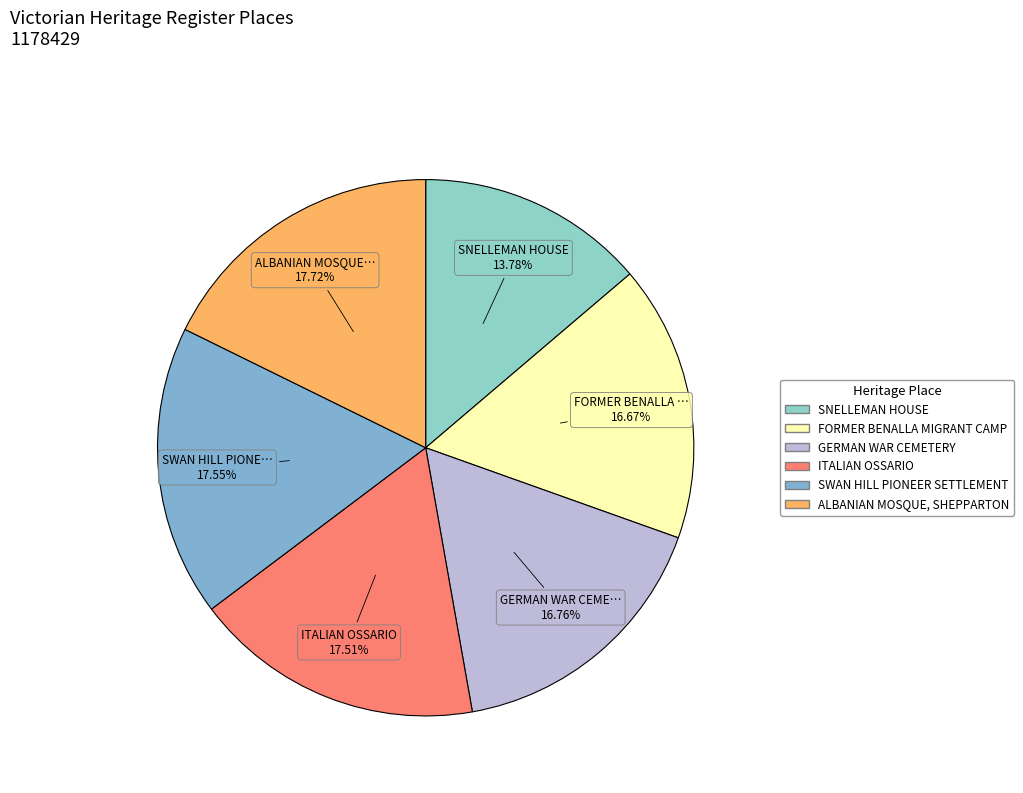

What is the largest slice in the pie chart?

ALBANIAN MOSQUE, SHEPPARTON